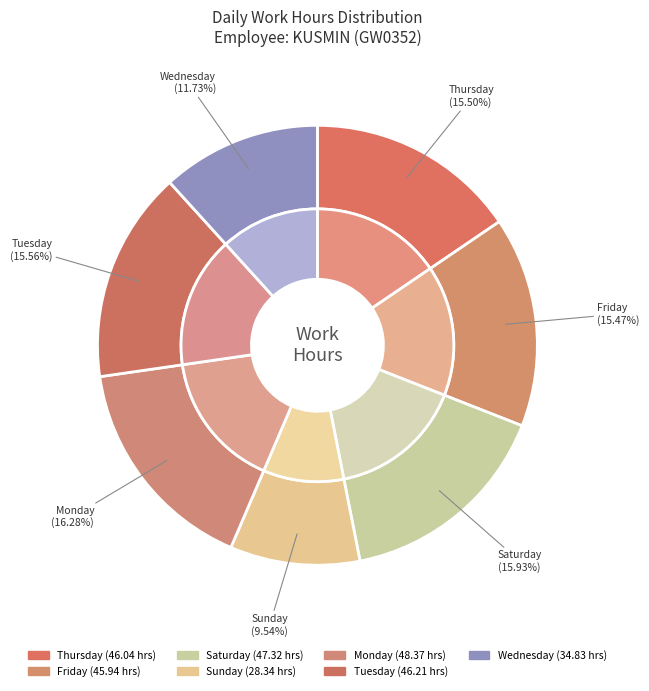

Combined, do 9-Wed and 28-Mon account for over 50%?

No